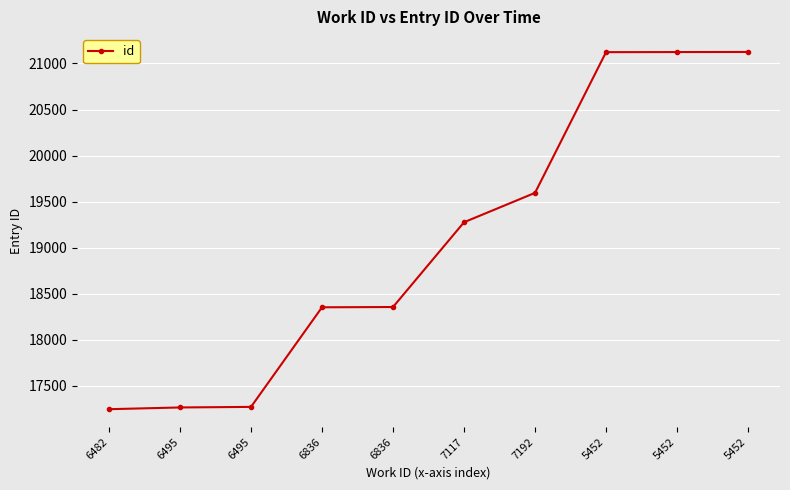

What is the label of the 6th point from the left?

7117